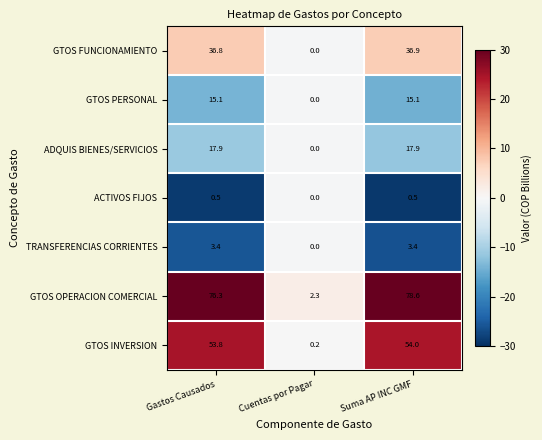

The value of GTOS OPERACION COMERCIAL at Gastos Causados is 76.3. True or false?

True